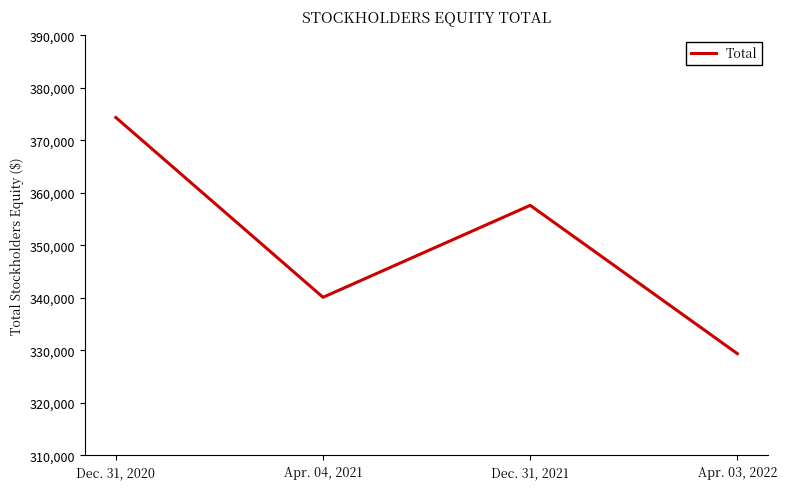

What is the sum of all values?

1401481